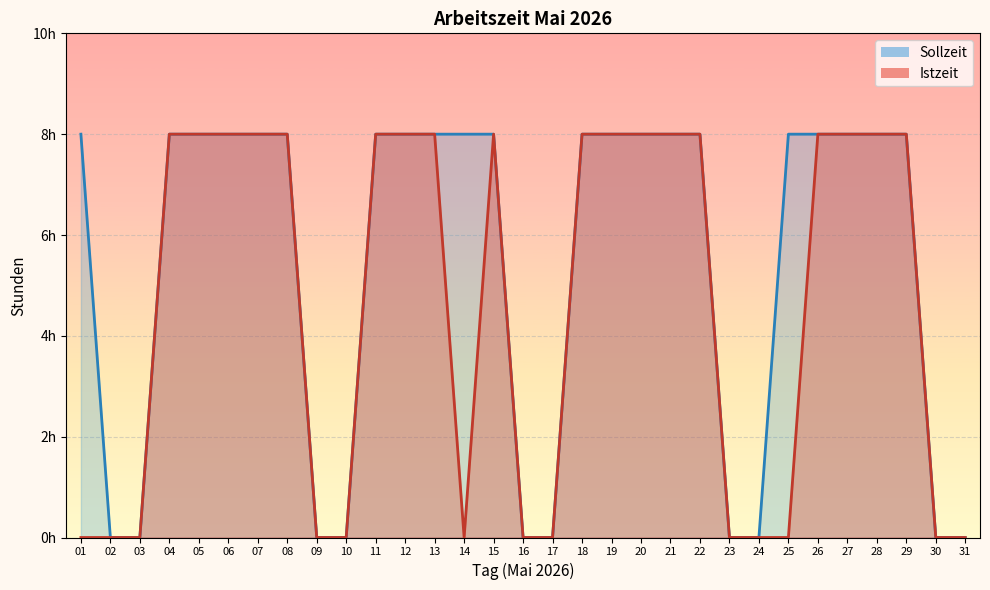

True or false: Sollzeit (hours) and Istzeit (hours) cross at least once.

False